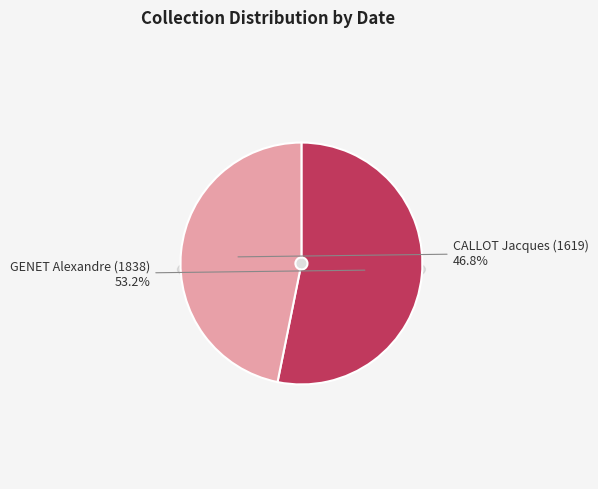

Which category has the biggest portion of the pie?

GENET Alexandre (1838)